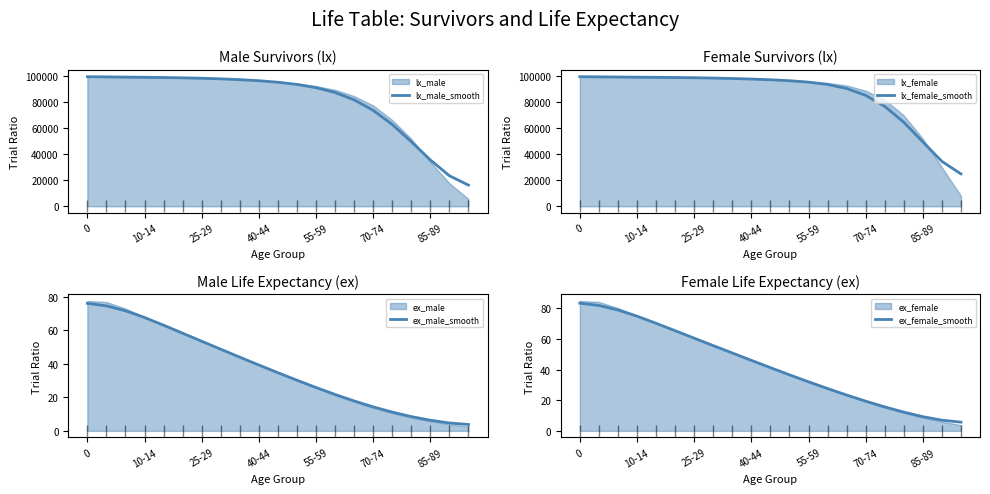

What is the highest value of the lx_male_smooth series?

99742.5